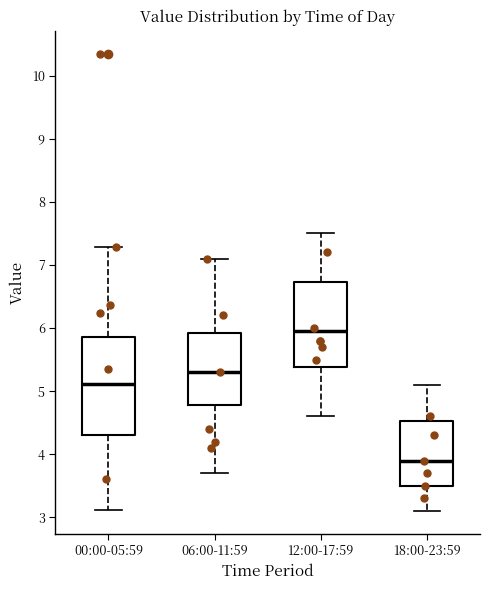

Where does the median line of the box for 12:00-17:59 sit on the y-axis? The values are not printed on the chart, so give them approximately, as read against the axis.

6.0